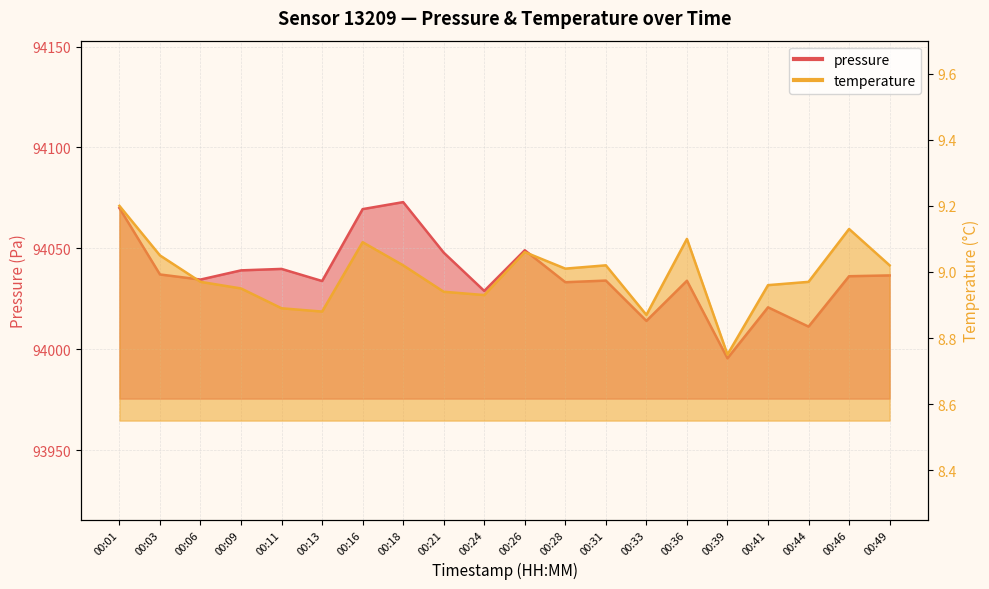

Does the chart have visible grid lines?

Yes